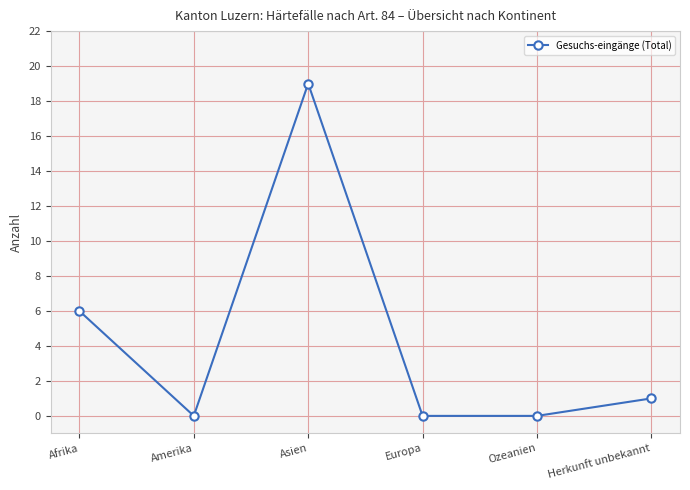

Which has a higher value, Europa or Herkunft unbekannt?

Herkunft unbekannt